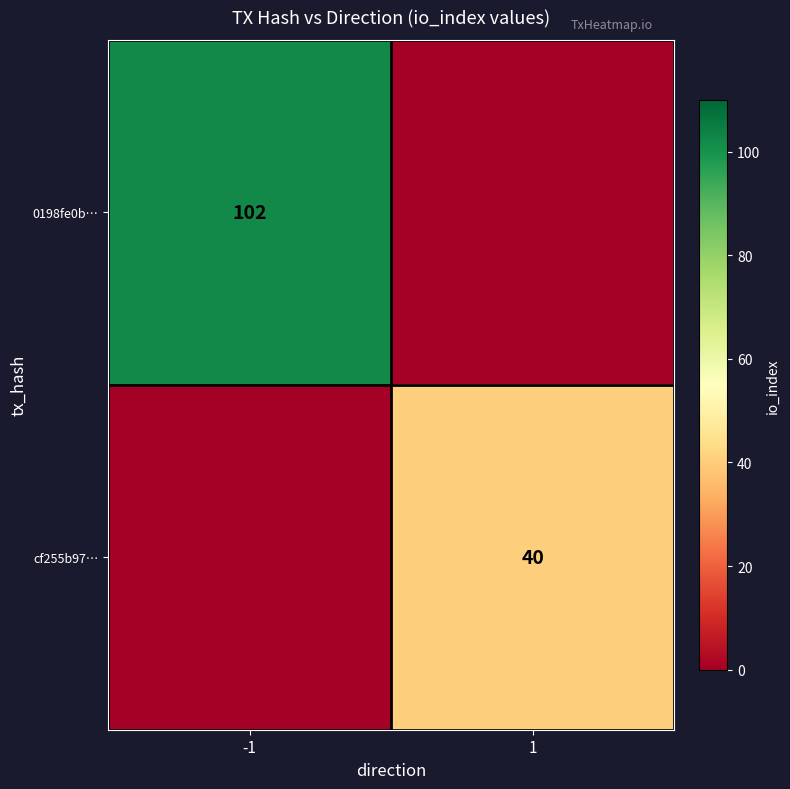

At which category is the sum across all series the highest?

-1